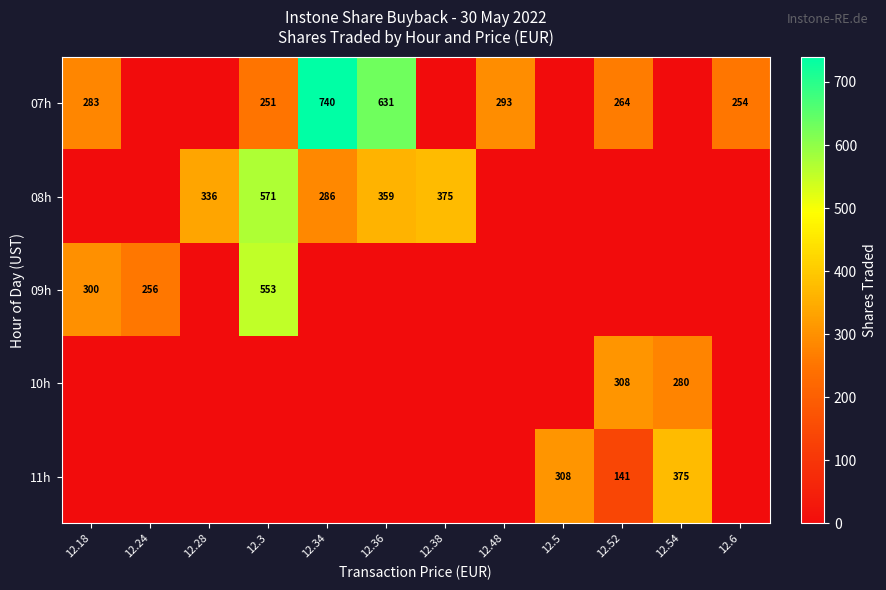

What is the difference between the 07h values at 12.36 and 12.3?

380